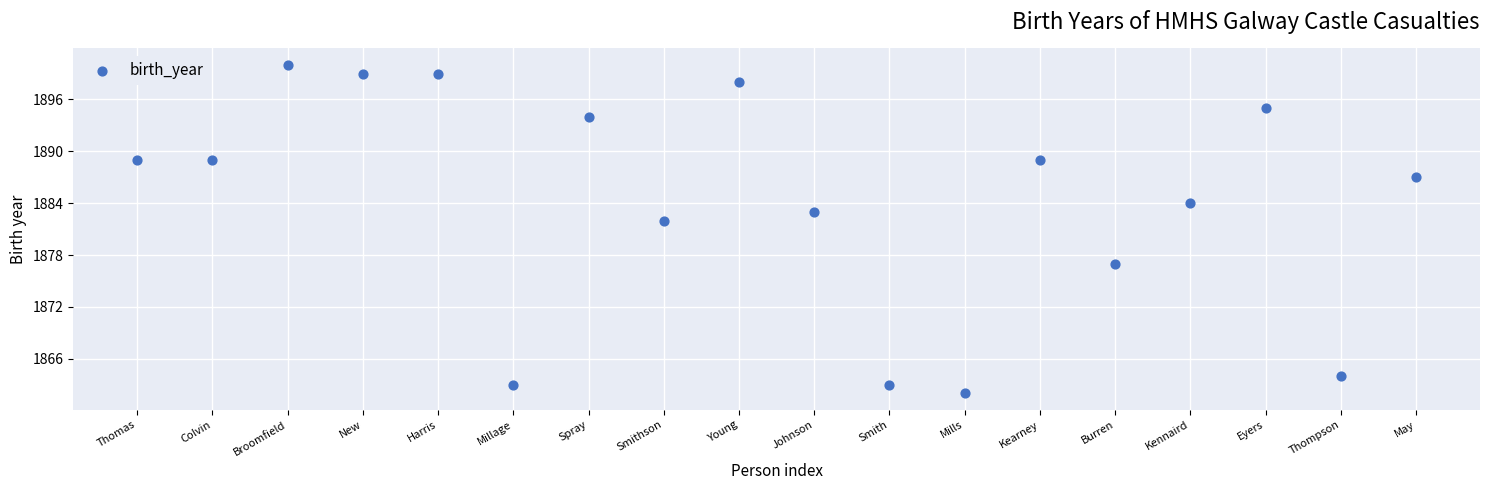

What is the range of Y values (max minus min)?

38